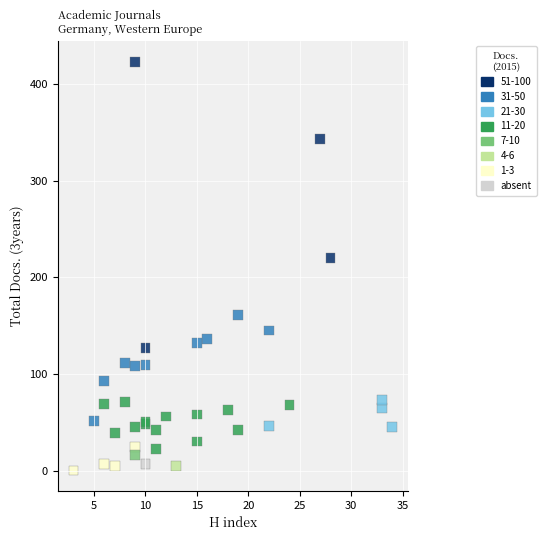

What Y value in the scatter plot is closest to 211?

220